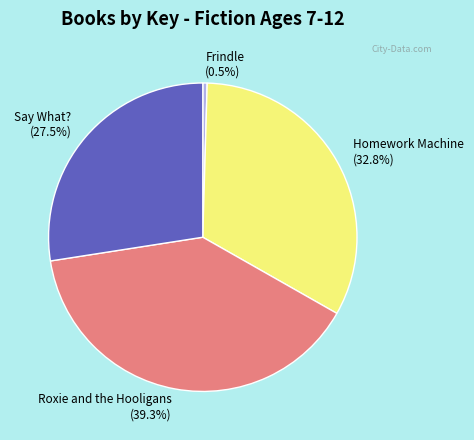

Is Say What? the majority of the pie?

No